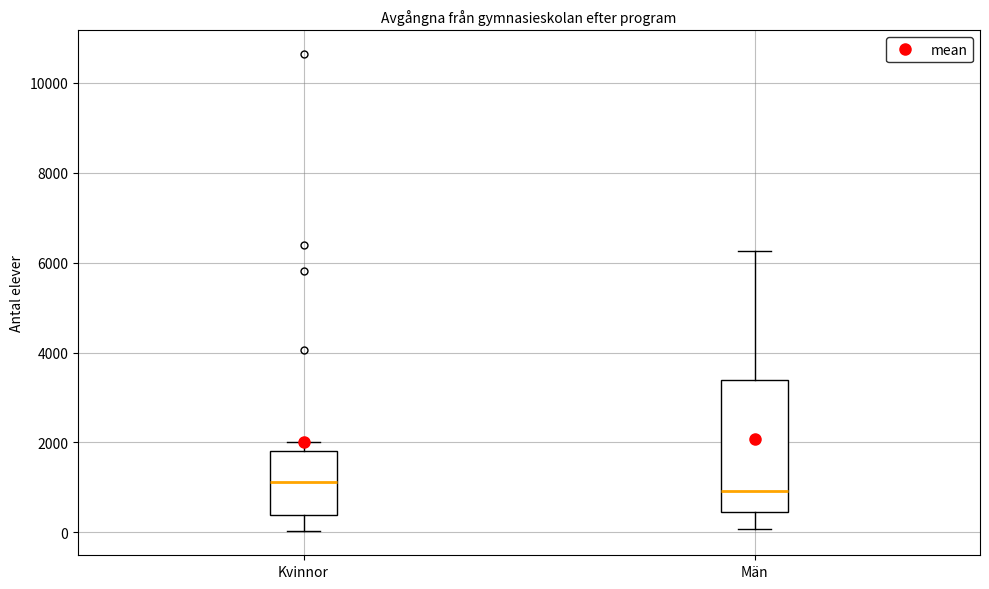

Reading left to right, transcribe this box plot: for each box, give where its median line is, the range the box spans, and where its two whiskers end, as read against the y-axis. The values are not printed on the chart, so give them approximately, as read against the axis.

Kvinnor: median 1200, box 400 to 1800, whiskers 0 to 2000
Män: median 1000, box 400 to 3400, whiskers 0 to 6200